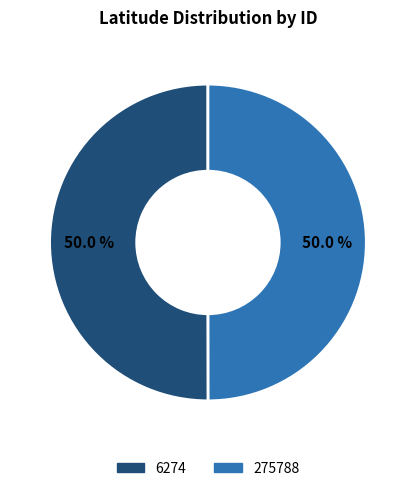

What percentage is NOT represented by 6274?

50.0%